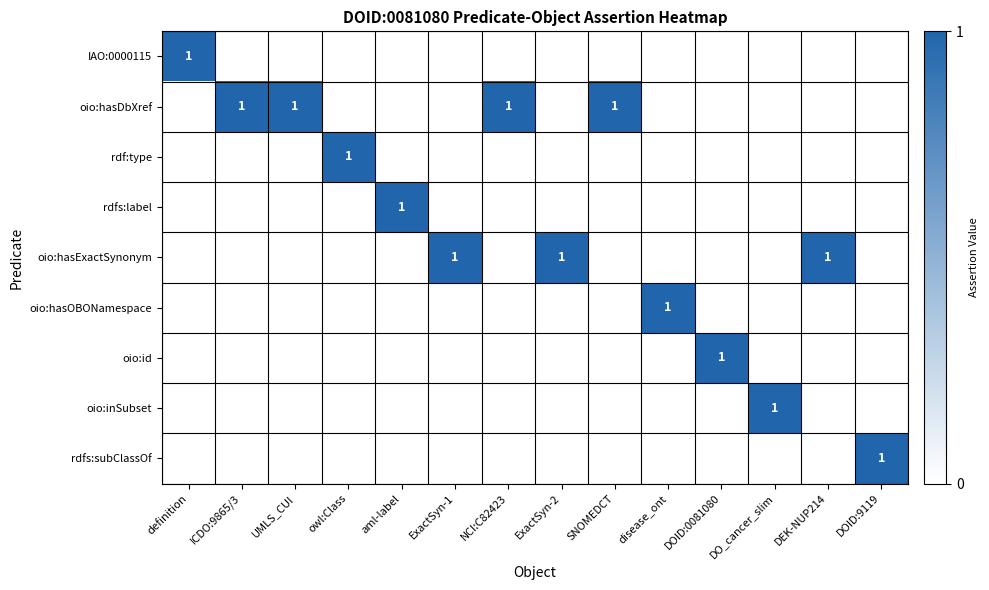

Is it true that rdfs:subClassOf equals 0 at disease_ont?

True